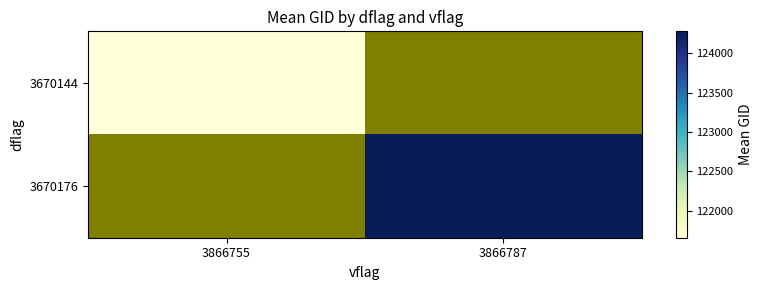

Between 3866787 and 3866755, which is larger?

3866755